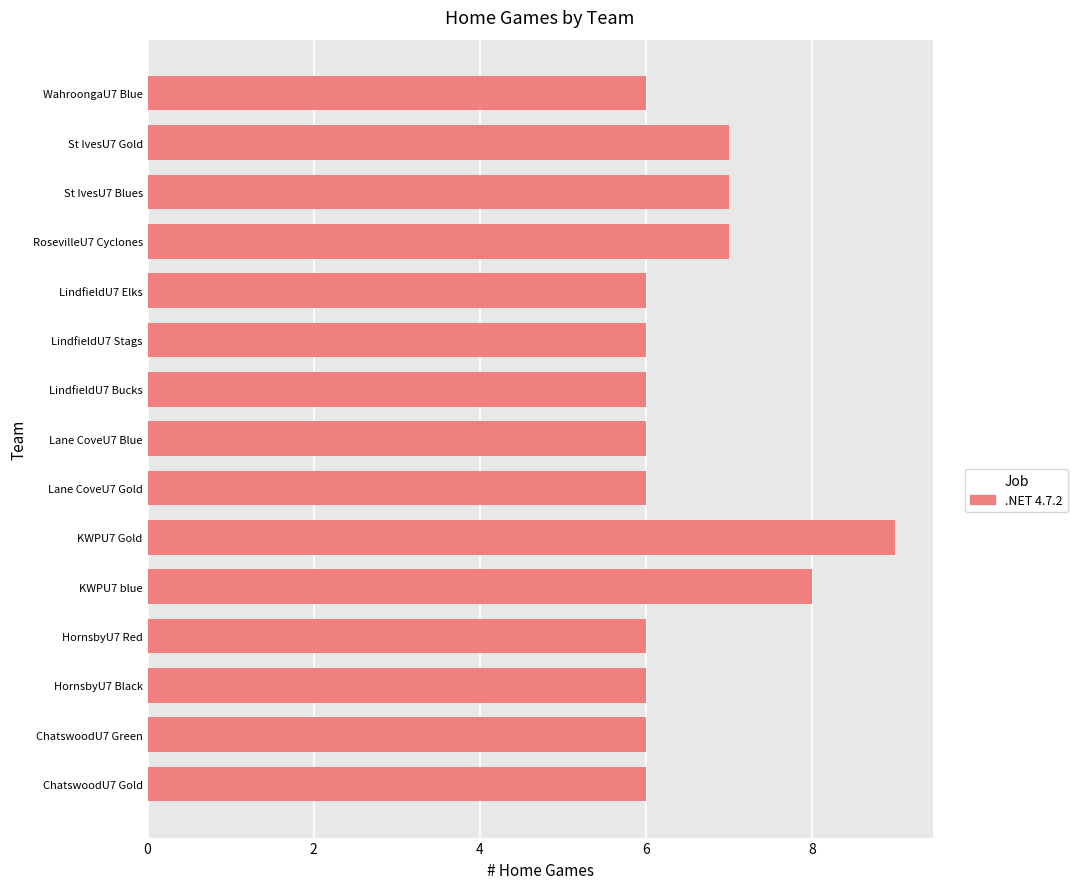

Reading bottom to top, what are all the values shown in this chart?

6	6	6	6	8	9	6	6	6	6	6	7	7	7	6